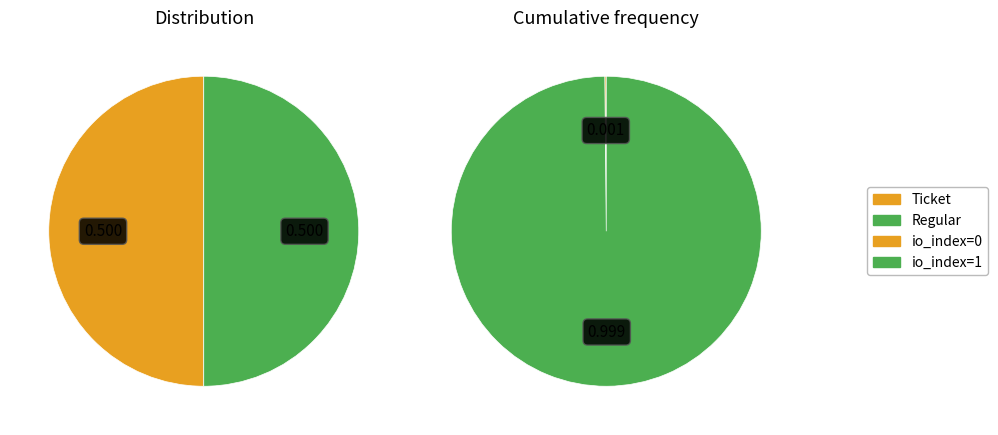

Rank the categories by Ticket value from highest to lowest.

io_index=1, io_index=0